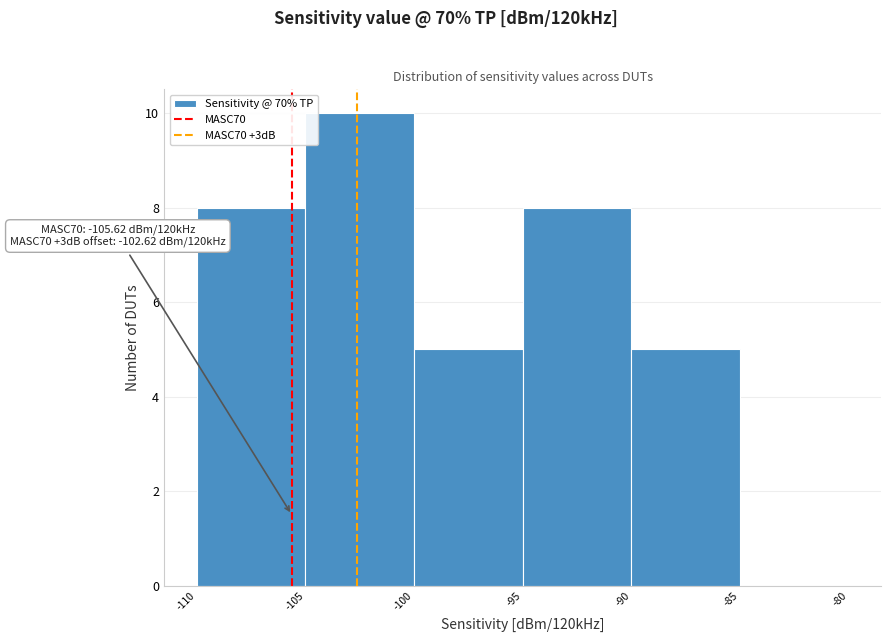

Over which range of the x-axis is the bar tallest?

-105 to -100